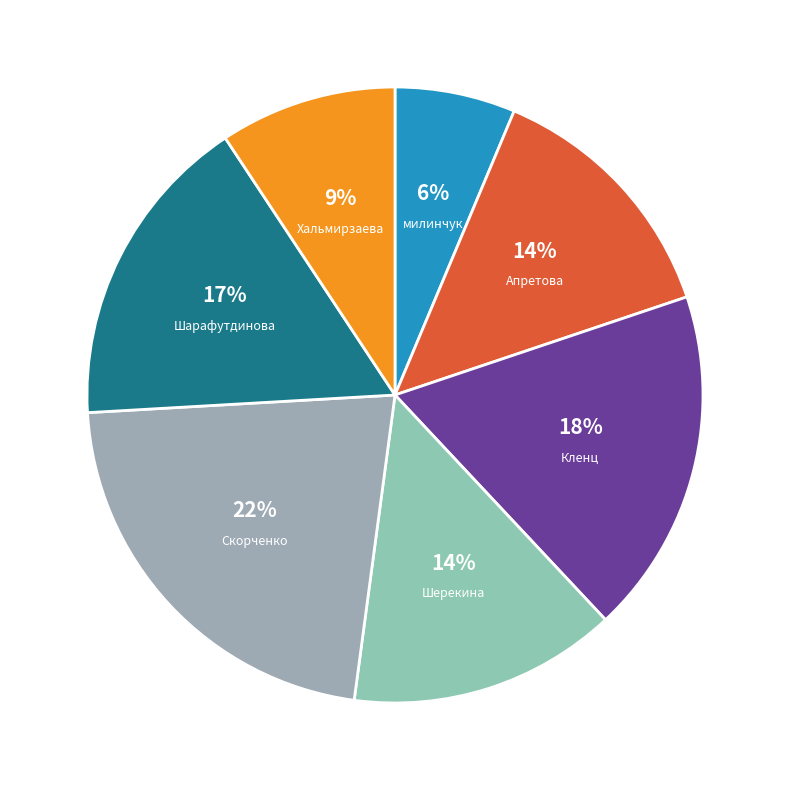

True or false: Хальмирзаева accounts for 3% of the total.

False